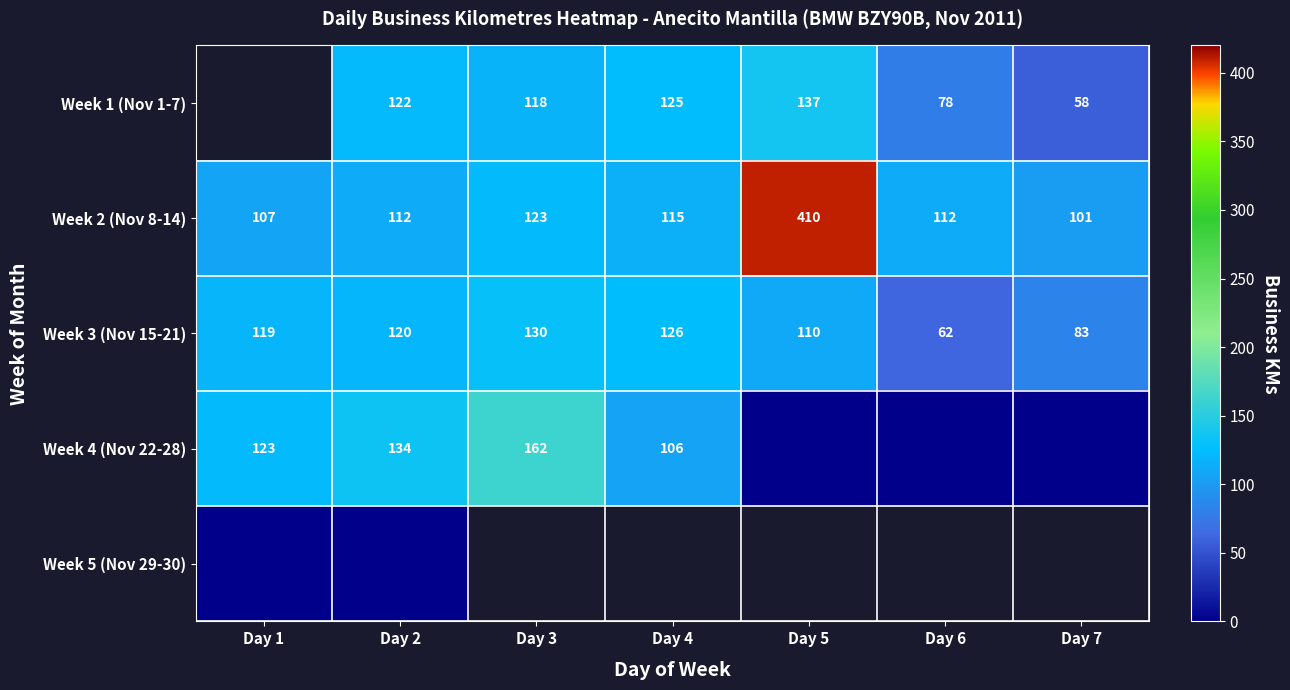

What is the sum of all Week 3 (Nov 15-21) values?

750